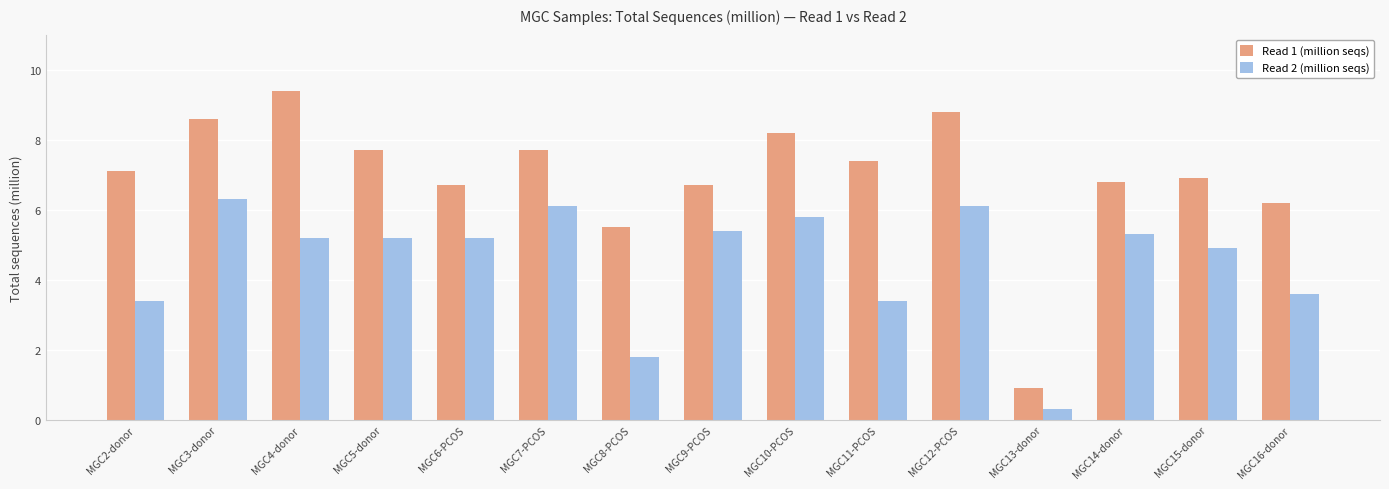

What is the total value across all series at MGC8-PCOS?

7.3